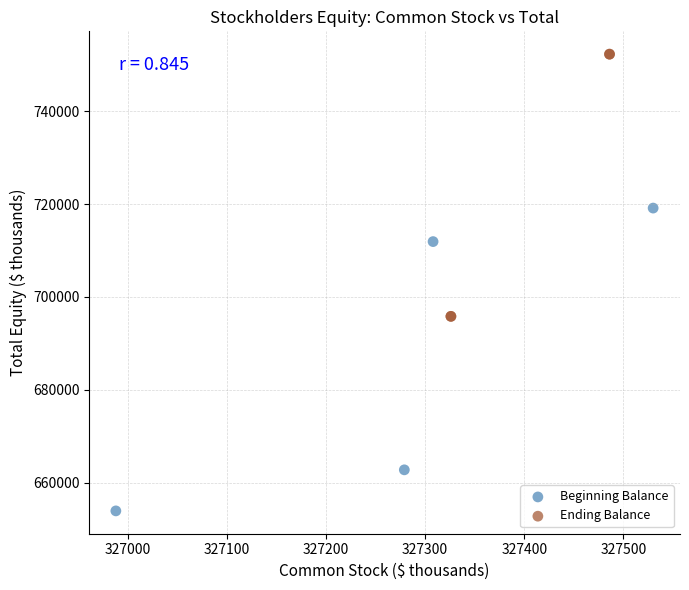

Which series has the largest Y range (max minus min)?

Beginning Balance